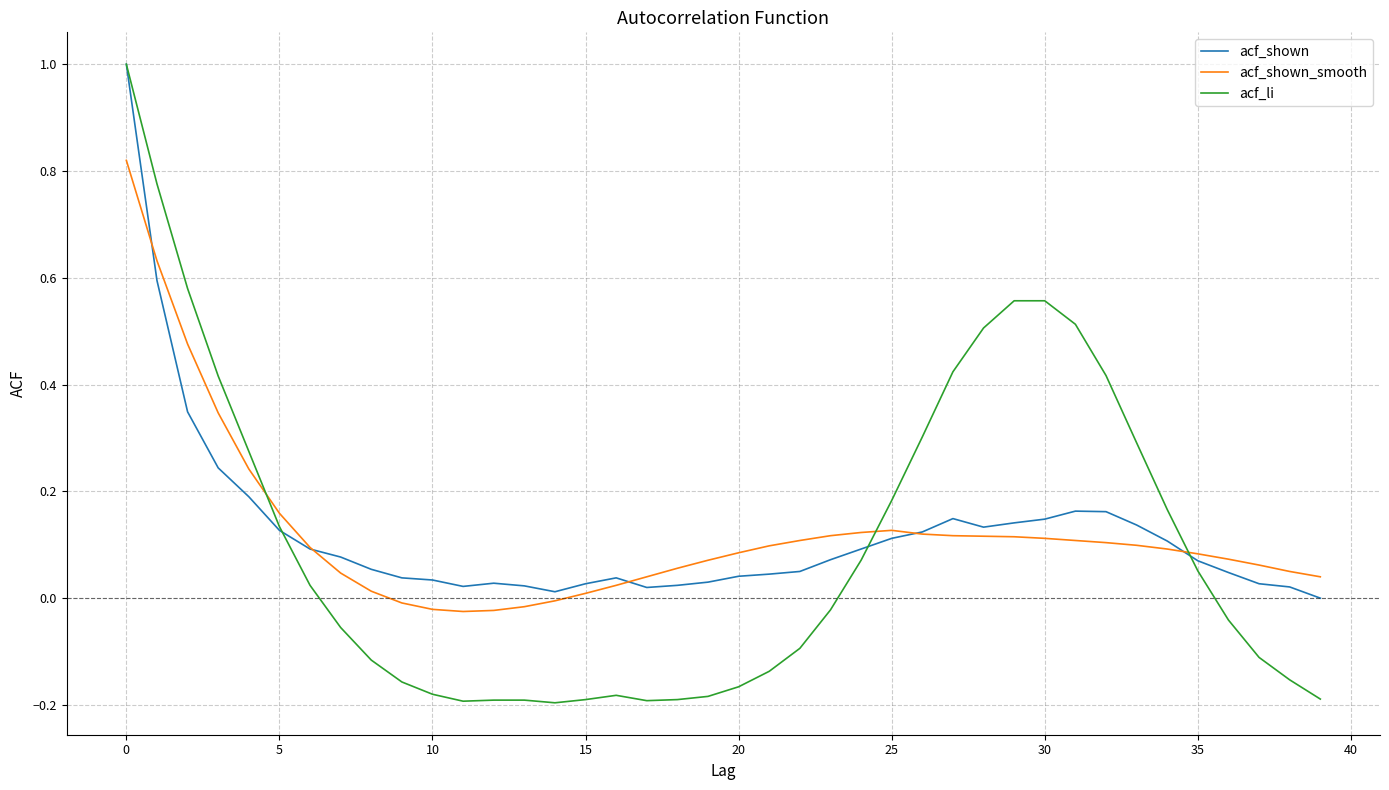

Which series has the widest spread of values?

acf_li